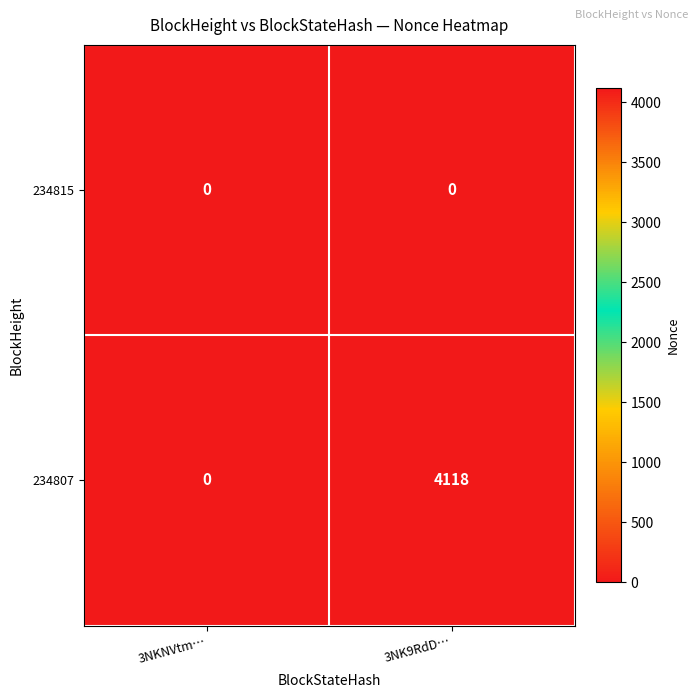

What is the sum of the 234807 values at 3NK9RdD… and 3NKNVtm…?

4118